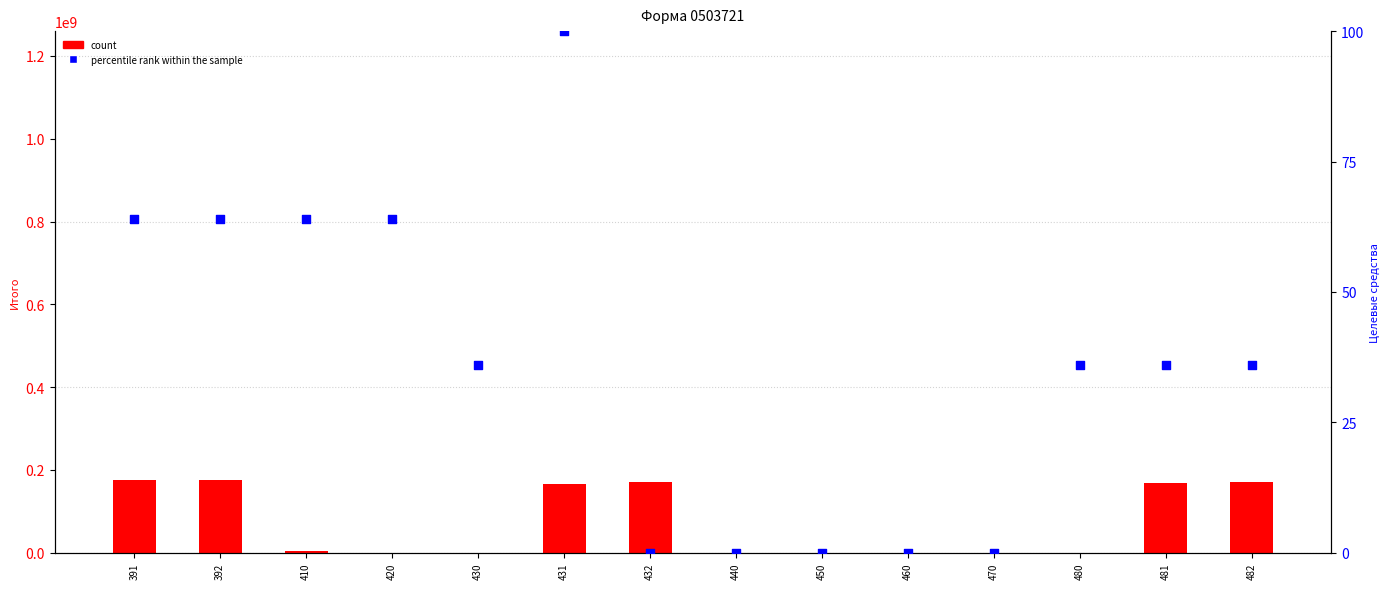

What are all the series names shown in the legend?

count, percentile rank within the sample